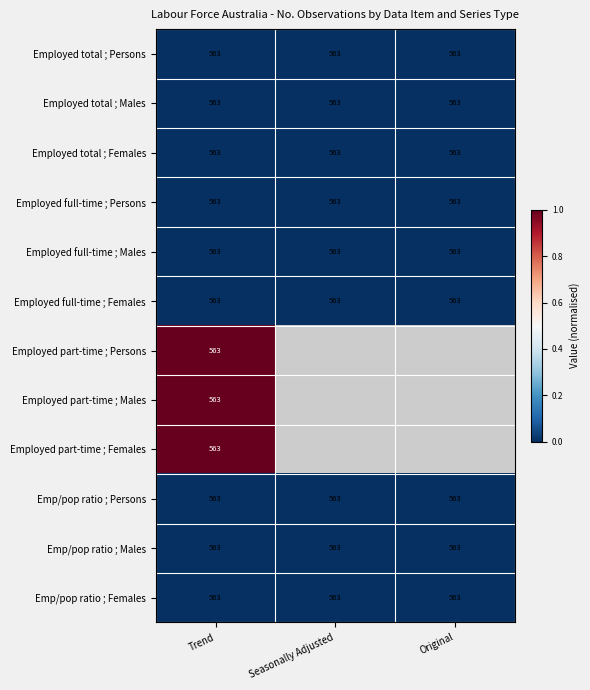

What is the spread (max minus min) of values at Trend?

0